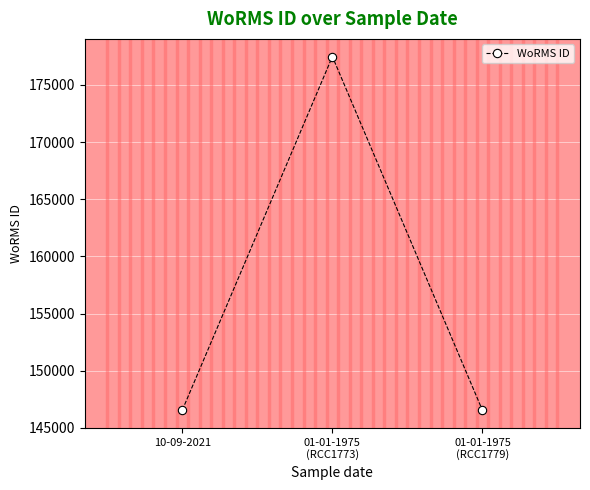

The chart shows a value of 146565 at 10-09-2021. True or false?

True